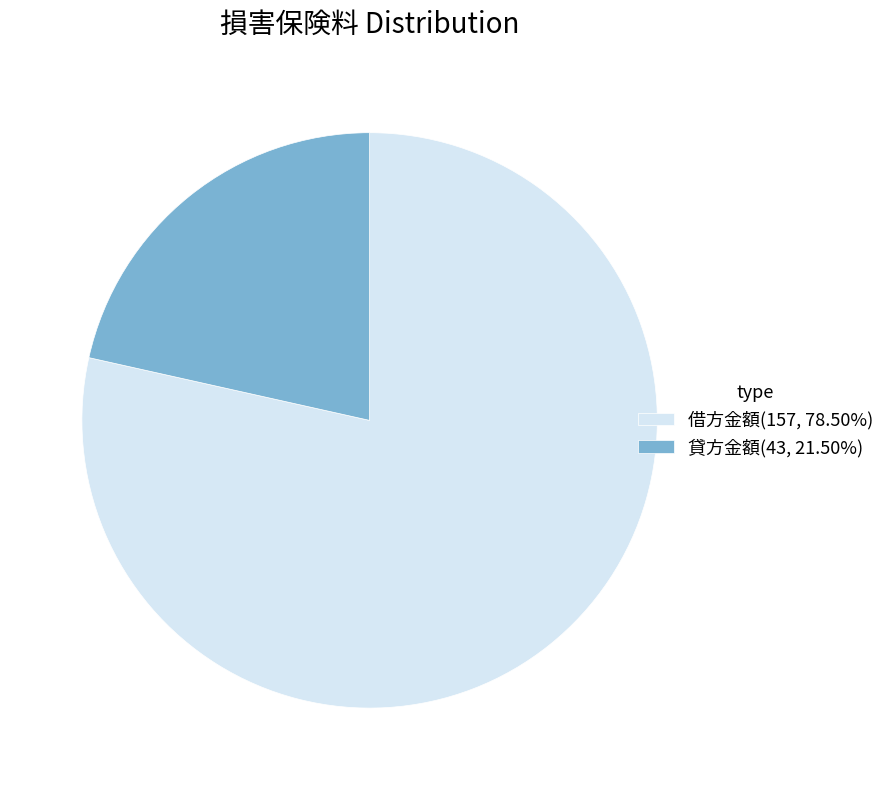

Do 貸方金額(43, 21.50%) and 借方金額(157, 78.50%) together represent more than half of the pie?

Yes